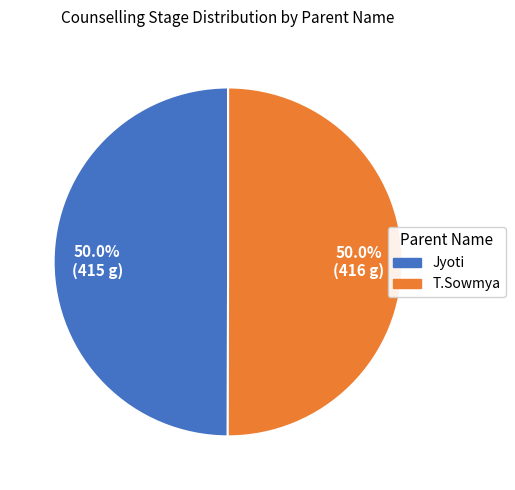

How many segments does this pie chart have?

2